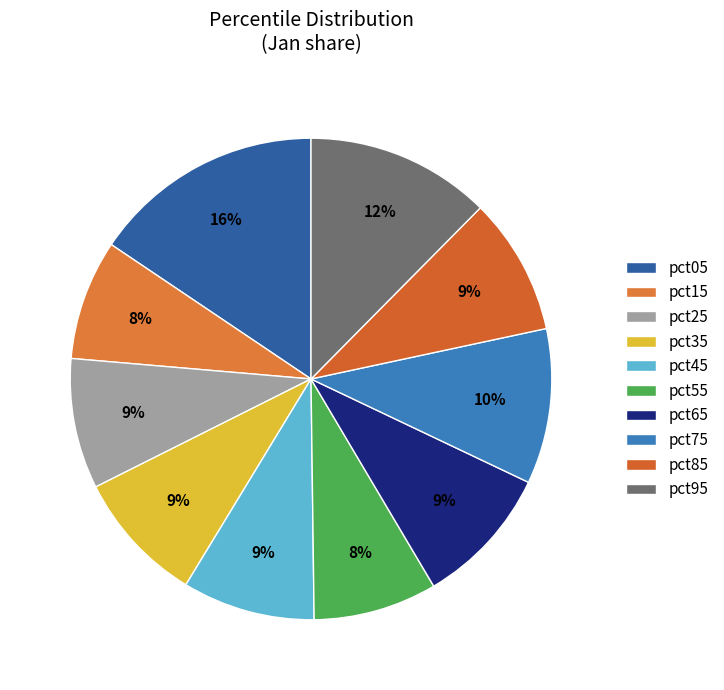

Does pct55 account for over 50% of the chart?

No